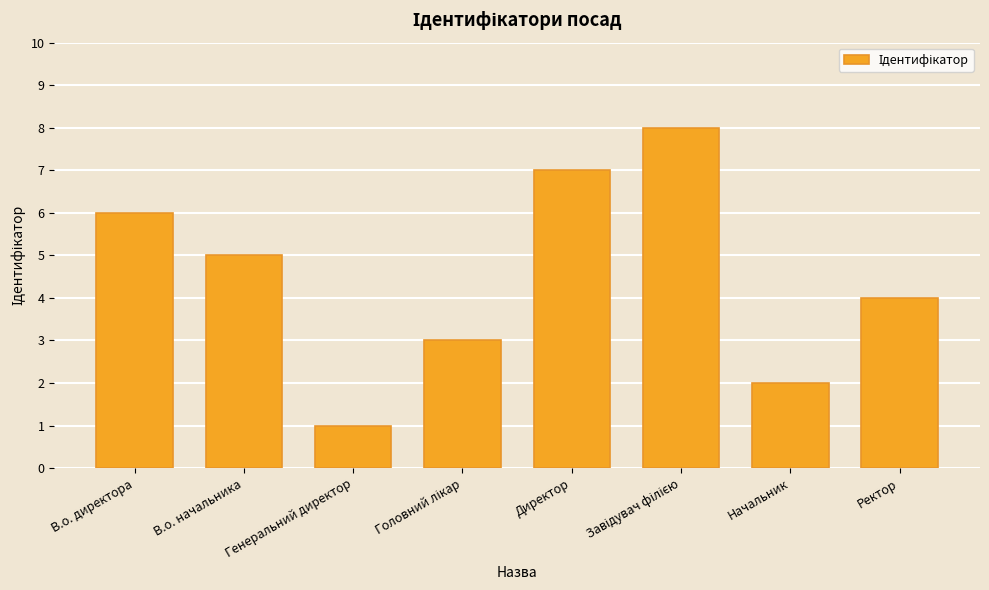

What is the change in value from В.о. директора to В.о. начальника?

-1